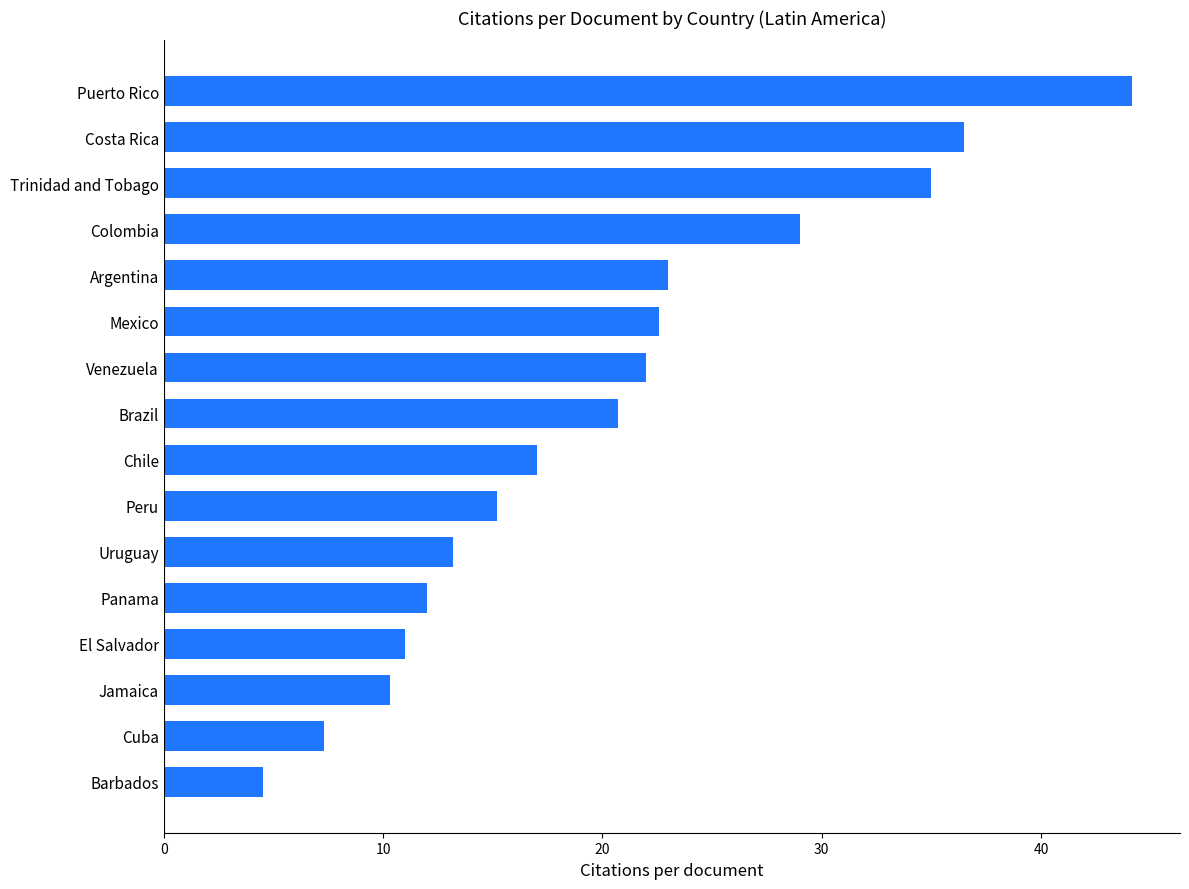

What is the change in value from Uruguay to Chile?

+3.8